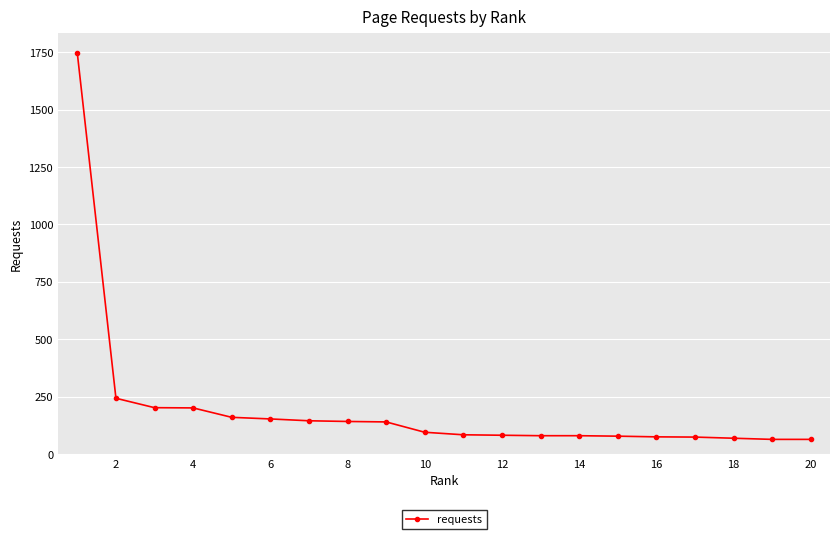

What is the average value?

199